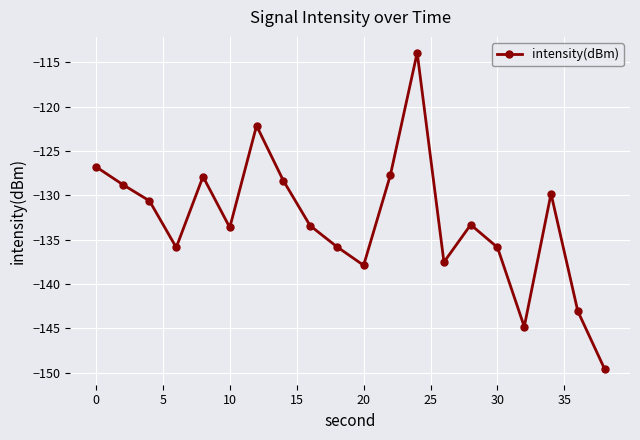

What is the minimum value shown in the chart?

-149.6